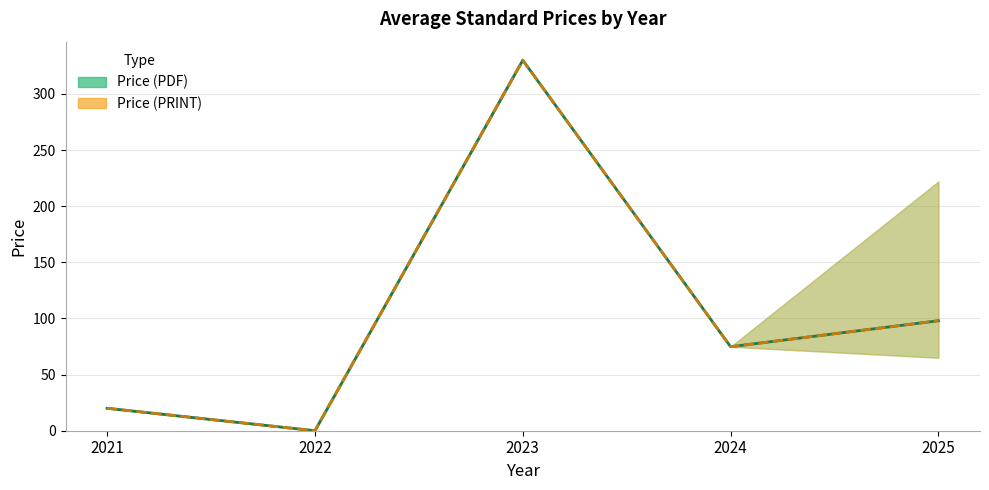

How many lines are shown in the chart?

2